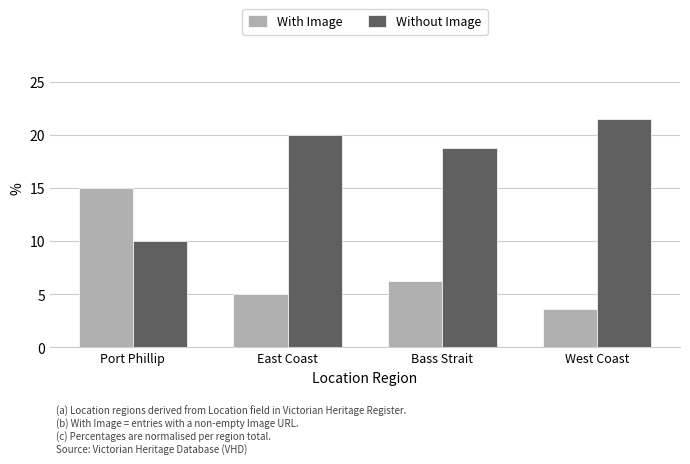

At East Coast, list the series in order from smallest to largest.

With Image, Without Image